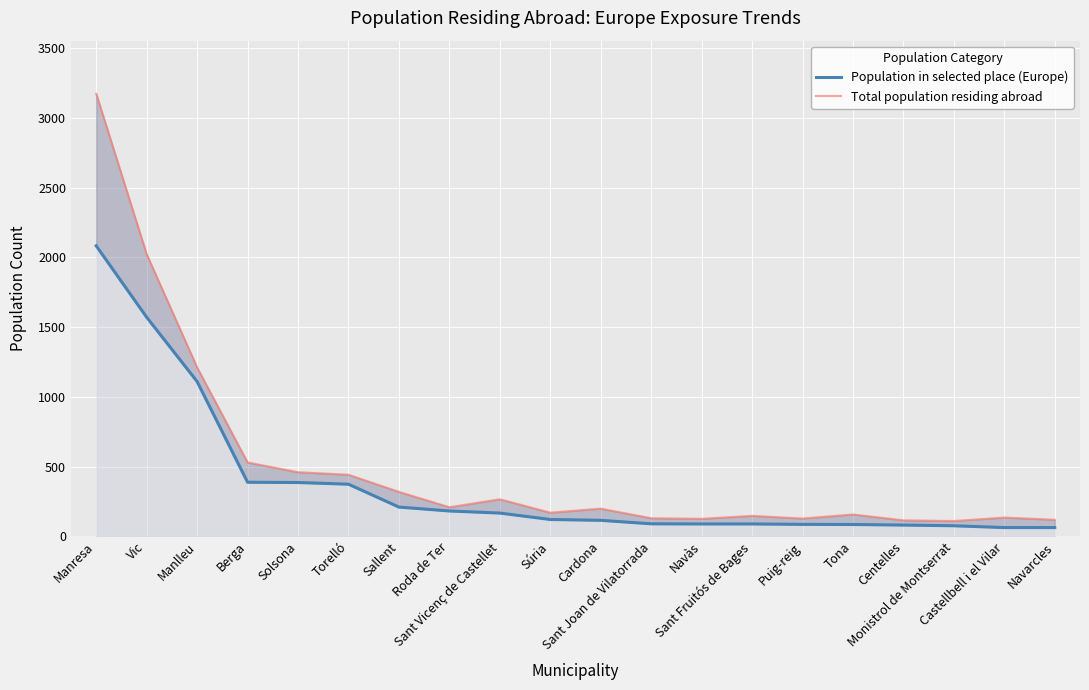

Reading left to right, what are all the values shown in this chart?

Population in selected place (Europe): 2083	1571	1110	388	386	374	210	182	167	121	115	90	89	89	86	85	81	76	63	63
Total population residing abroad: 3173	2023	1211	530	460	442	319	209	266	170	199	130	126	147	128	157	115	110	135	119